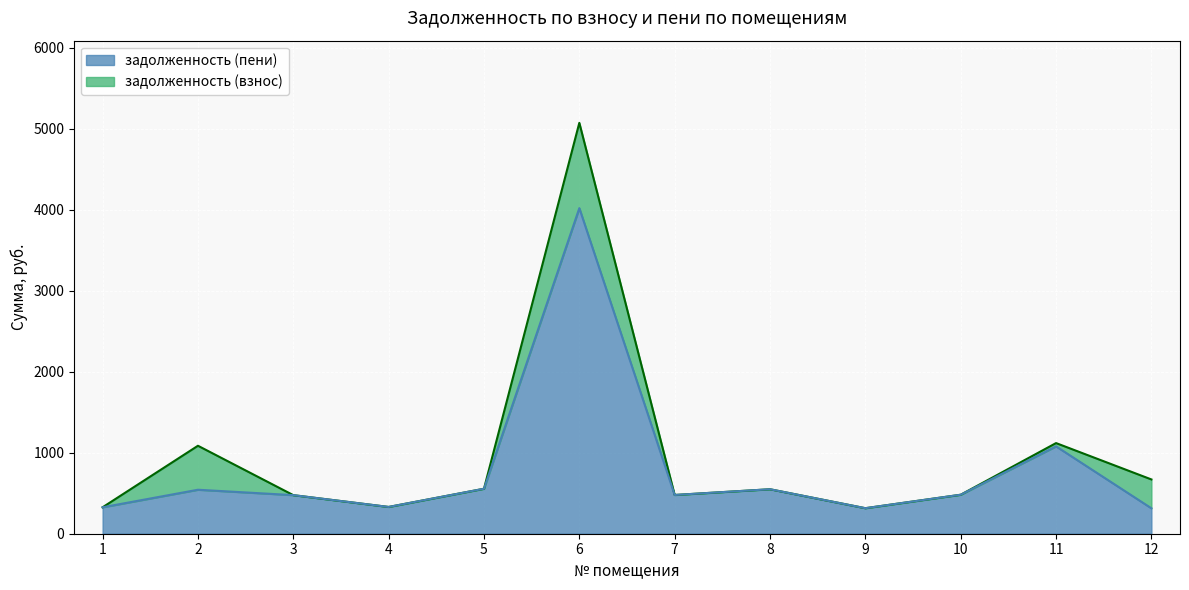

True or false: задолженность (пени) has a value of 271.2 at 10.

False